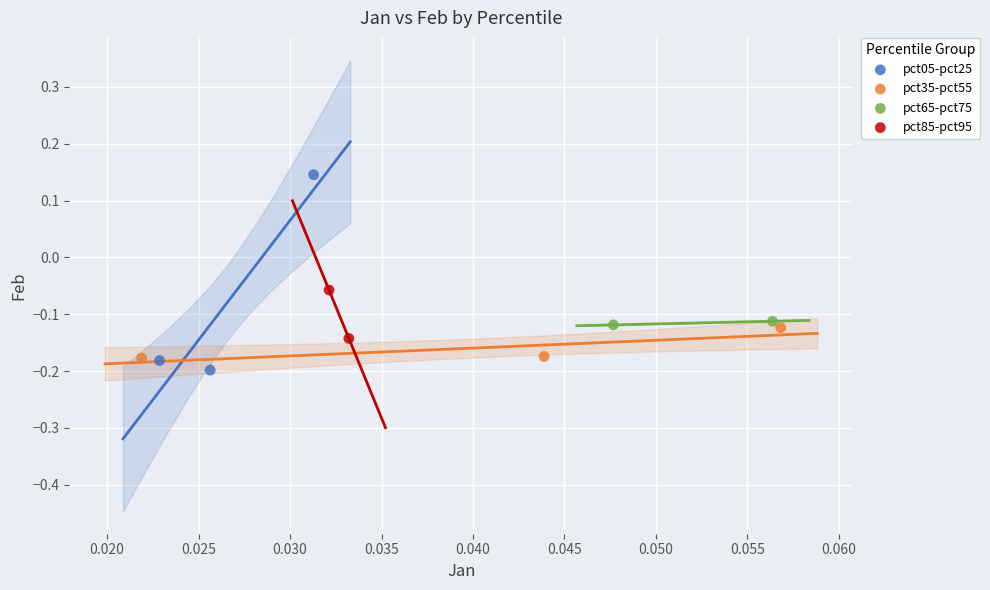

What are all the series names shown in the legend?

pct05-pct25, pct35-pct55, pct65-pct75, pct85-pct95